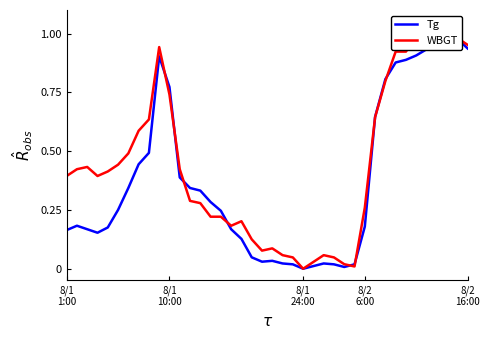

True or false: WBGT has a value of 0.8 at 6.

False